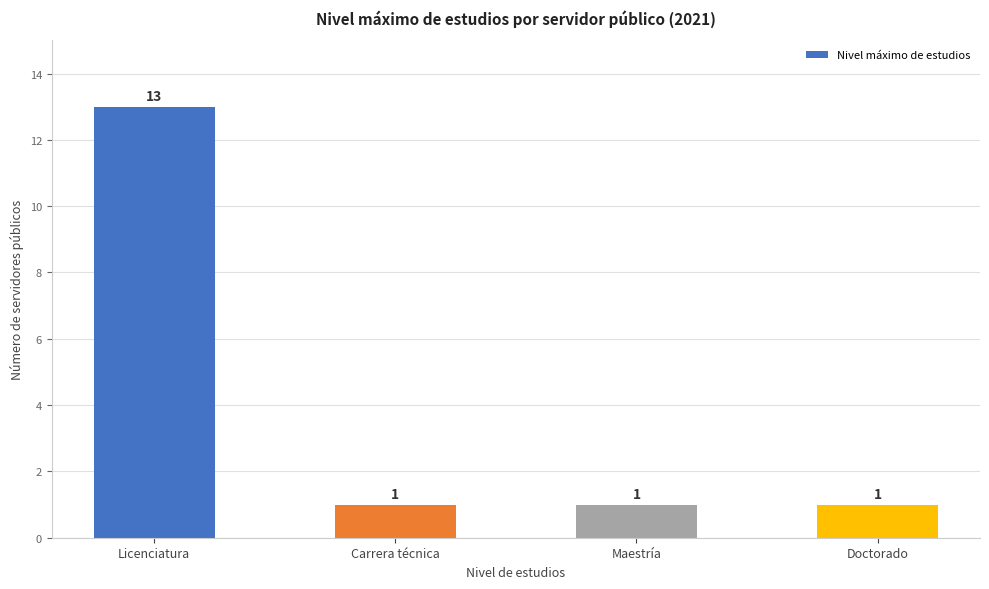

Reading right to left, transcribe all the data shown in this chart.

1	1	1	13